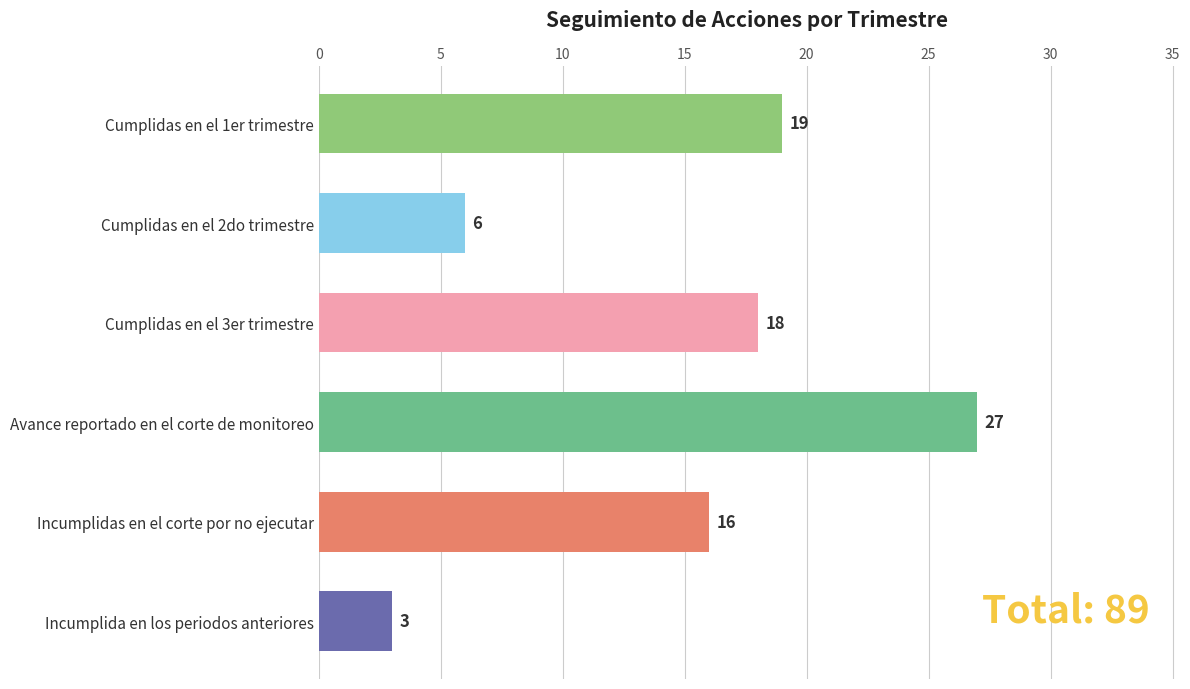

What is the change in value from Cumplidas en el 1er trimestre to Incumplida en los periodos anteriores?

-16